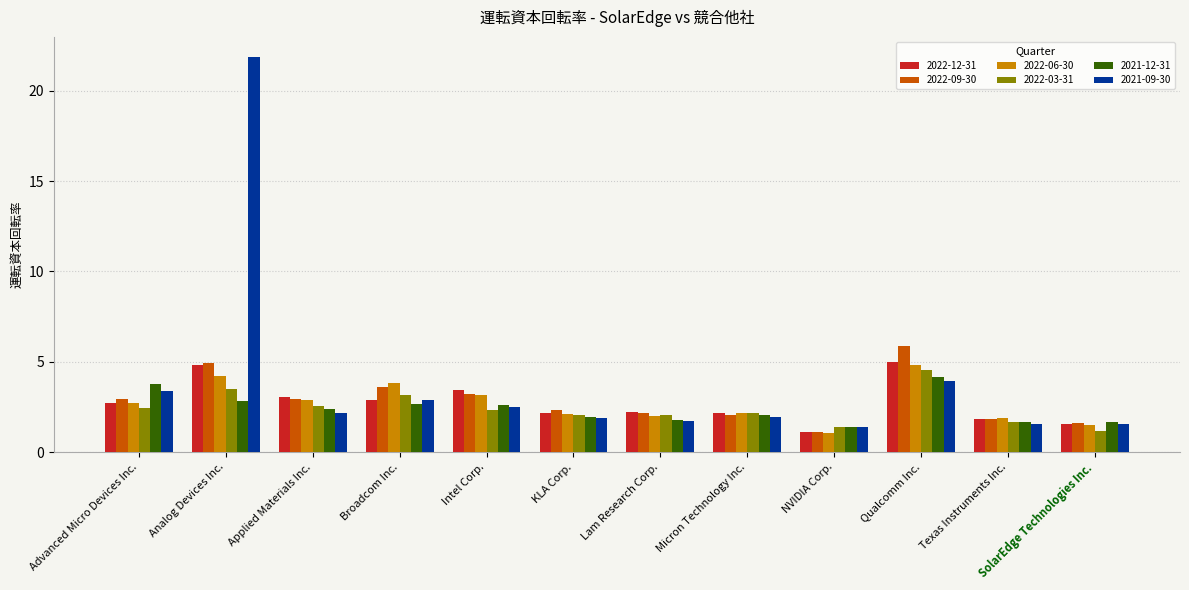

True or false: 2021-12-31 has a value of 2.0 at Micron Technology Inc..

True